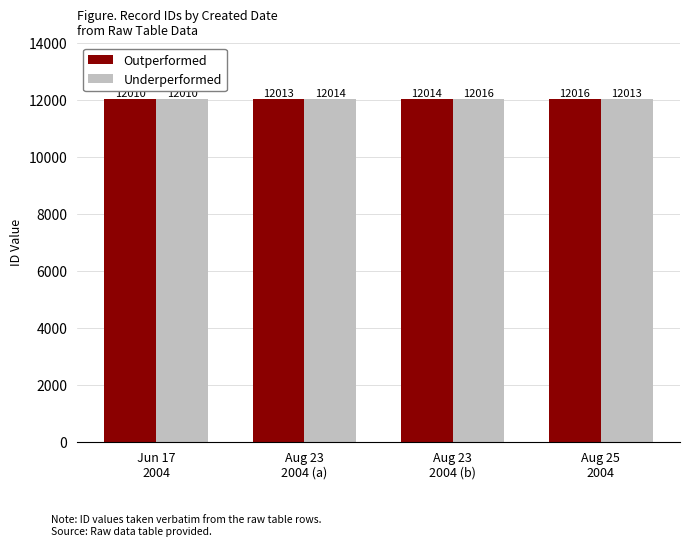

What is the label of the 1st bar from the right?

Aug 25
2004